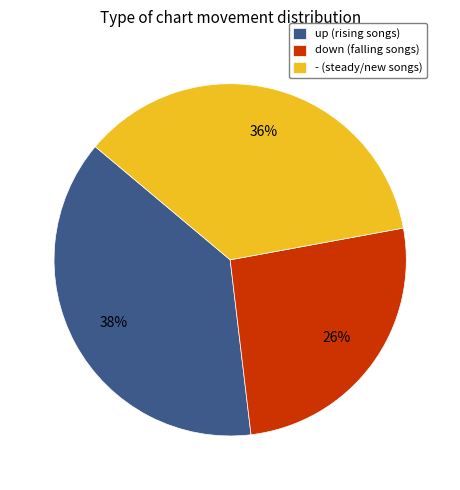

To the nearest percent, what percentage of the pie is up?

38%